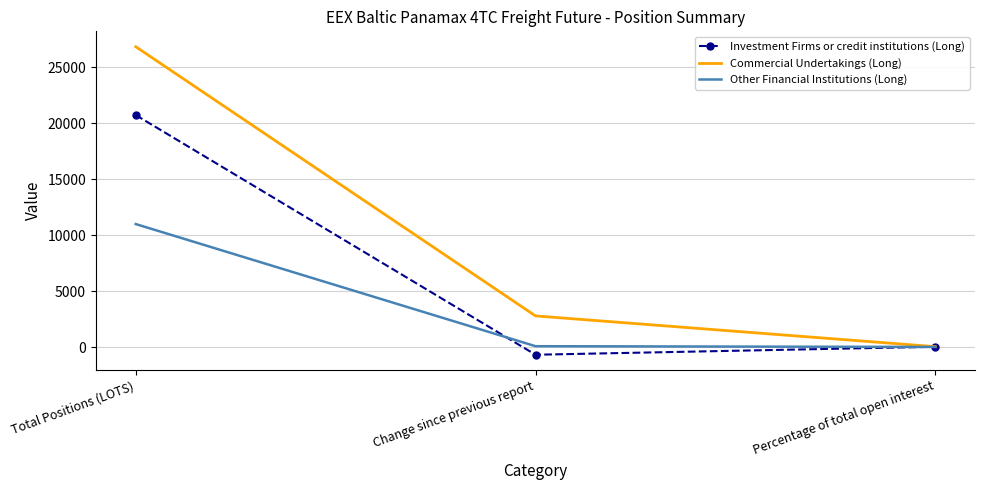

At how many categories does at least one series exceed 12148?

1